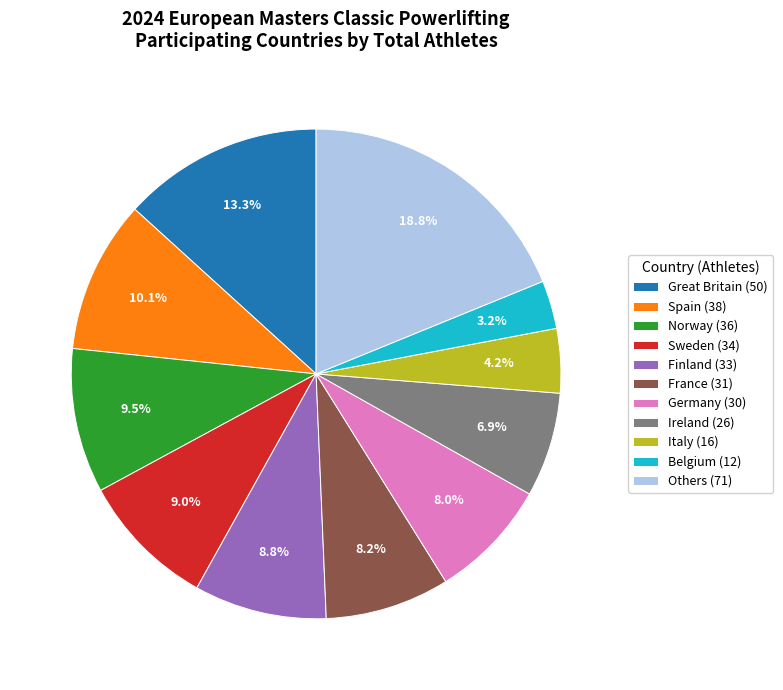

What percentage do Finland (33) and Italy (16) together represent?

13.0%